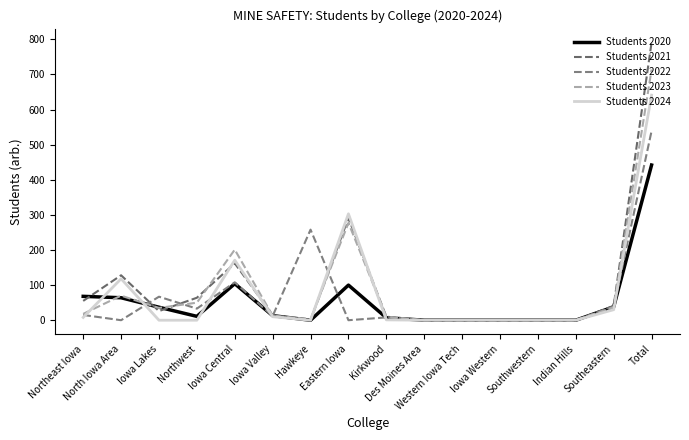

Rank the series by their maximum value, from highest to lowest.

Students 2021, Students 2023, Students 2024, Students 2022, Students 2020